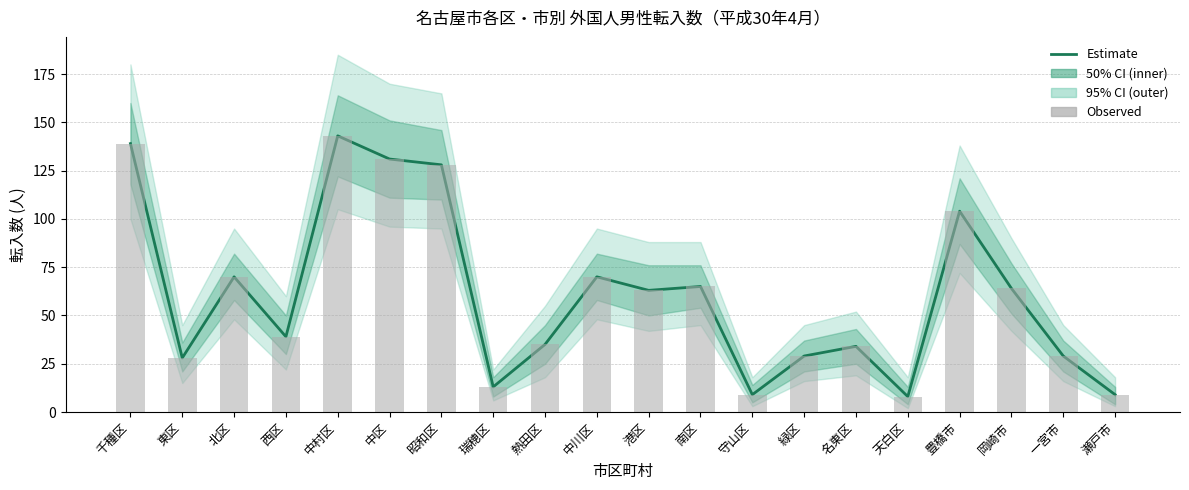

The value of Observed count at 一宮市 is 50. True or false?

False